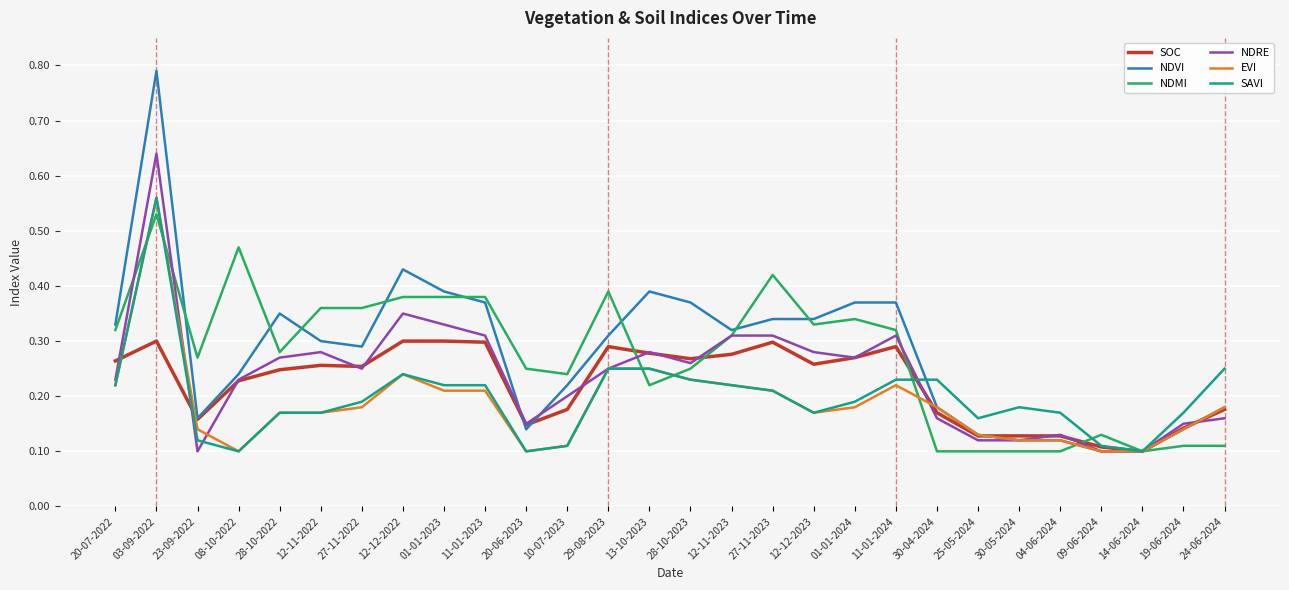

What position from the left is 24-06-2024?

28